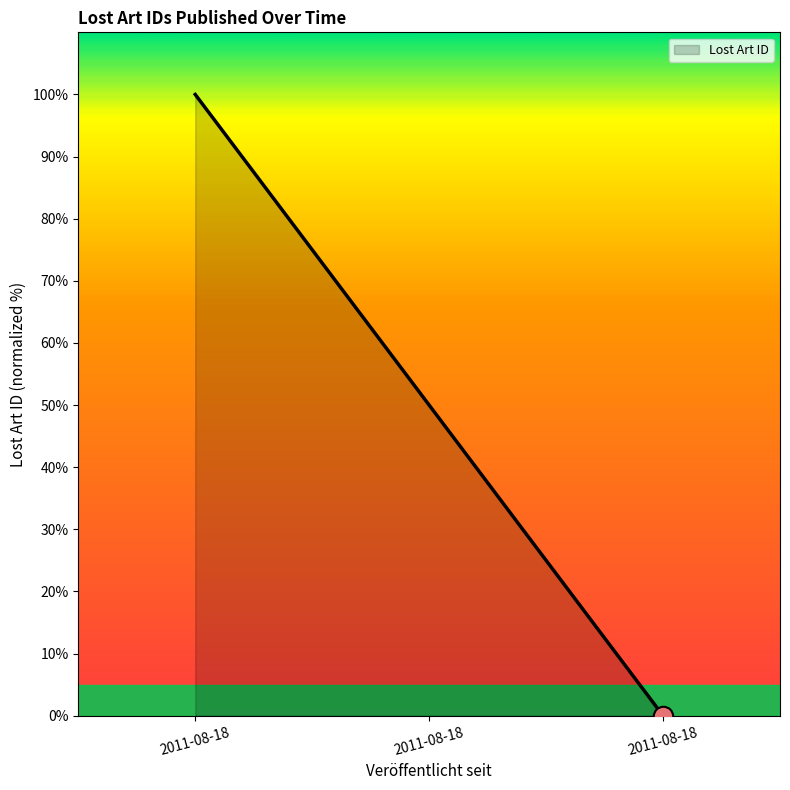

What is the ratio of the value at 2011-08-18 to the value at 2011-08-18?

0.5